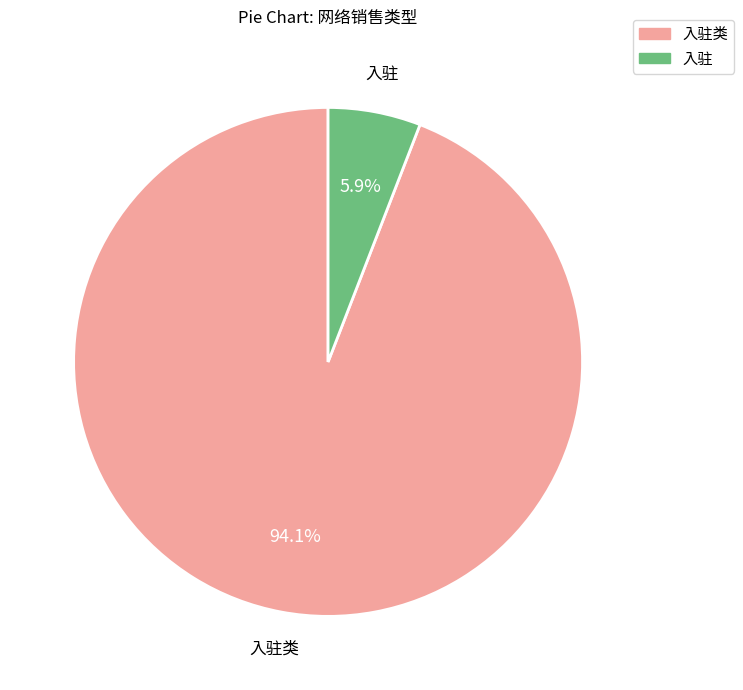

Is there a majority slice in this chart?

Yes